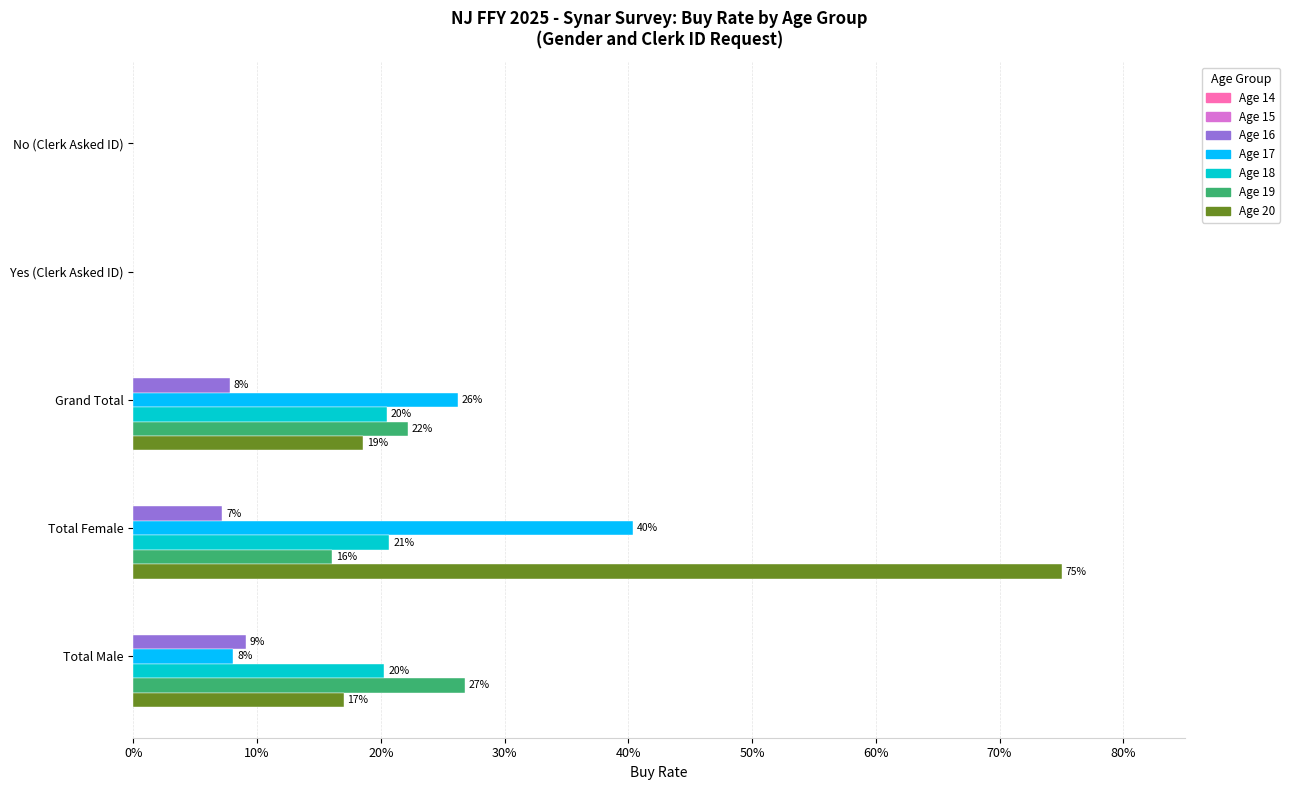

What is the label of the 1st bar from the left?

Total Male